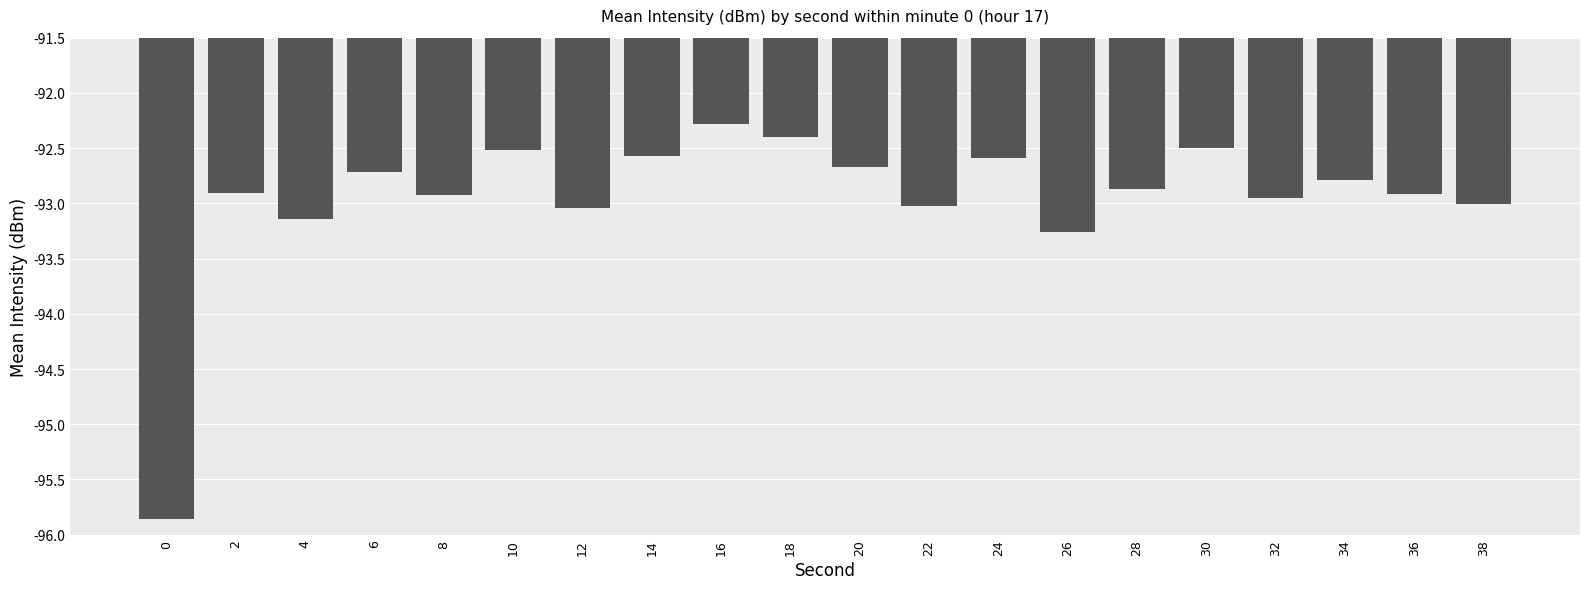

Which label corresponds to the largest value in the chart?

16